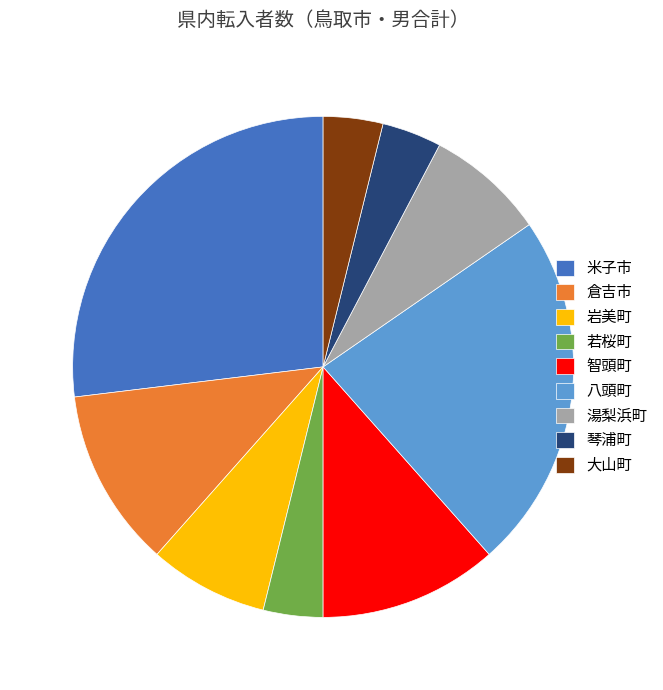

Is it true that 若桜町 is 17% of the pie?

False